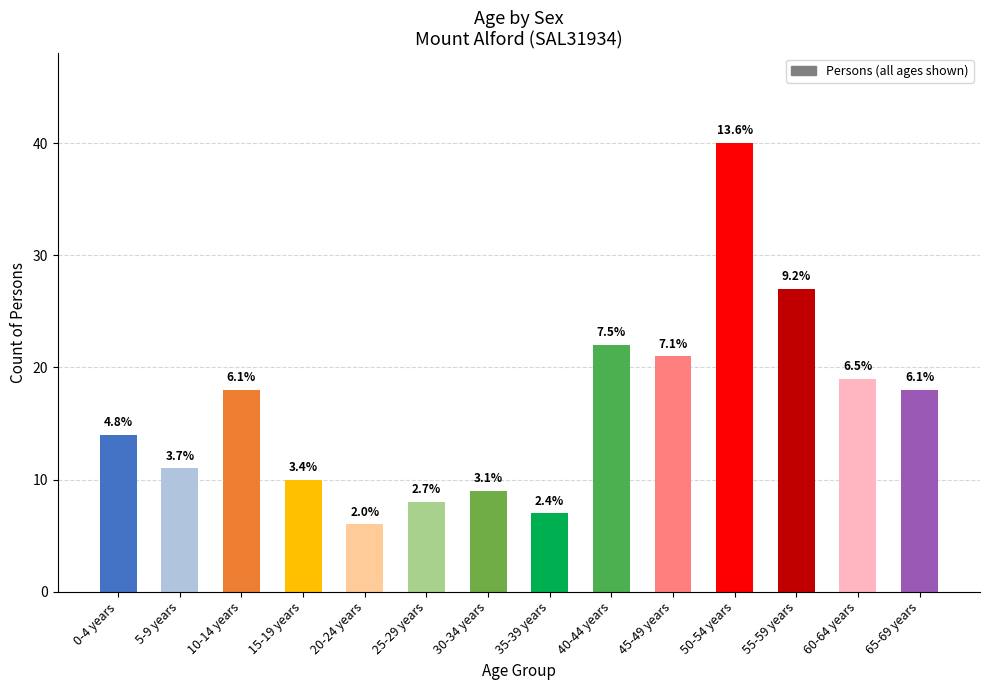

True or false: the data shows 46 at 55-59 years.

False